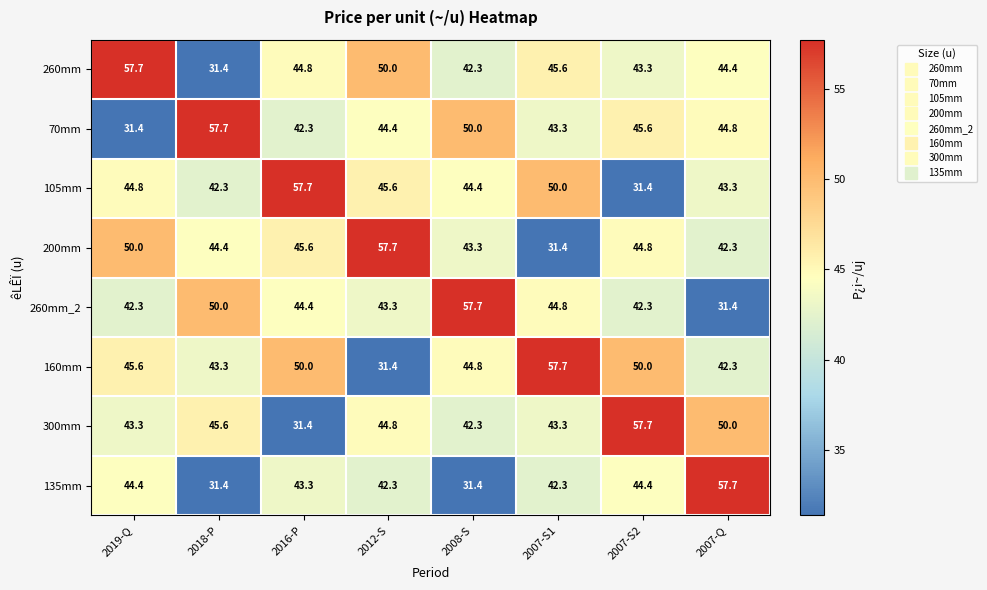

Which series has the largest total across all categories?

160mm